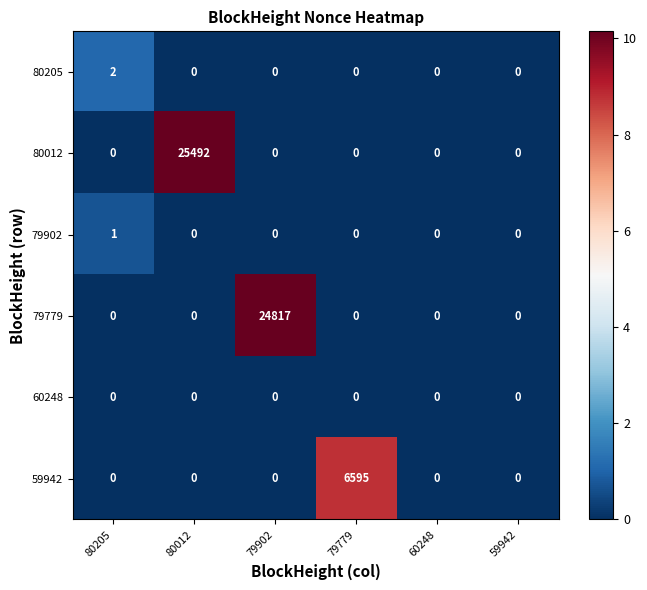

Rank the series by their maximum value, from highest to lowest.

80012, 79779, 59942, 80205, 79902, 60248